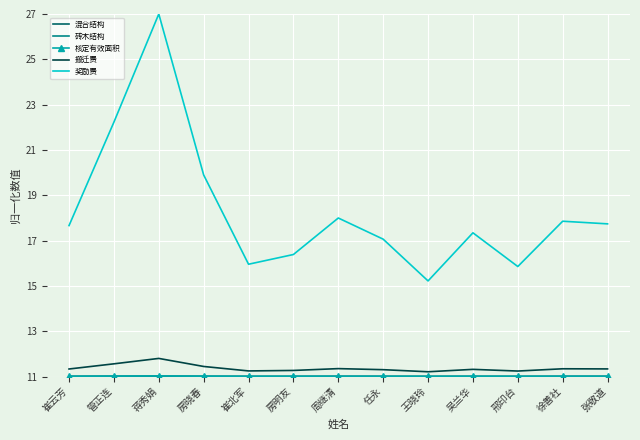

Which label corresponds to the largest value in the chart?

蒋秀娟